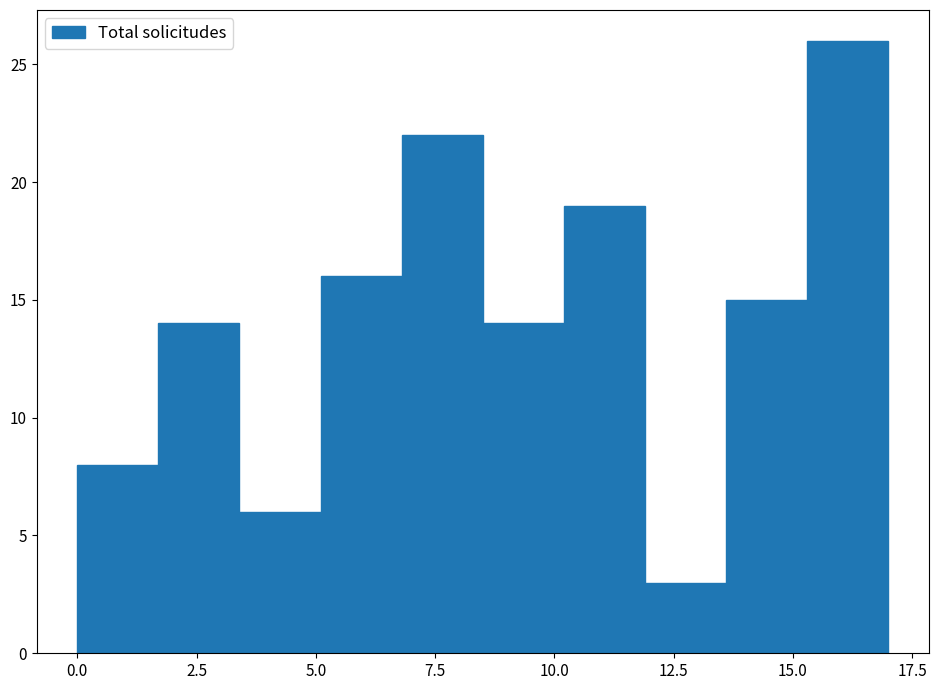

Around what value on the x-axis is the tallest bar? Give the approximate position of its centre, as read against the axis.

16.0